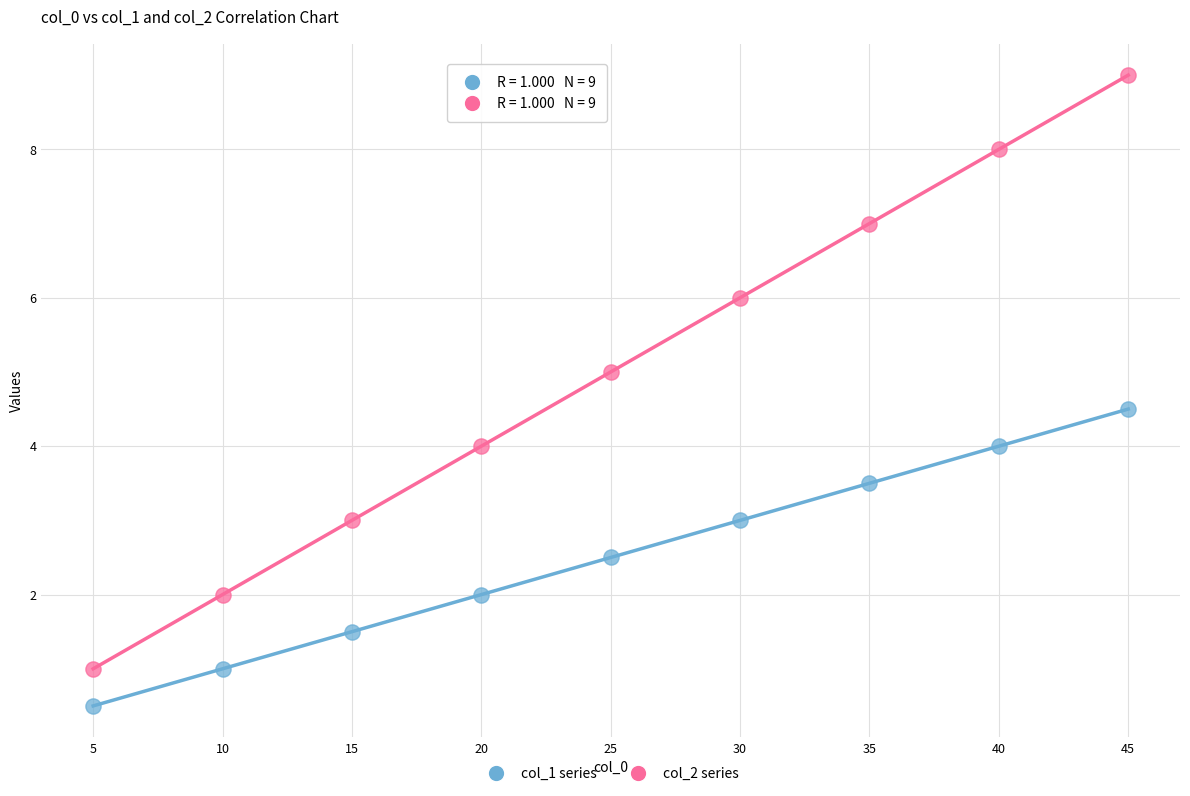

Which series reaches the minimum Y coordinate?

col_1 series